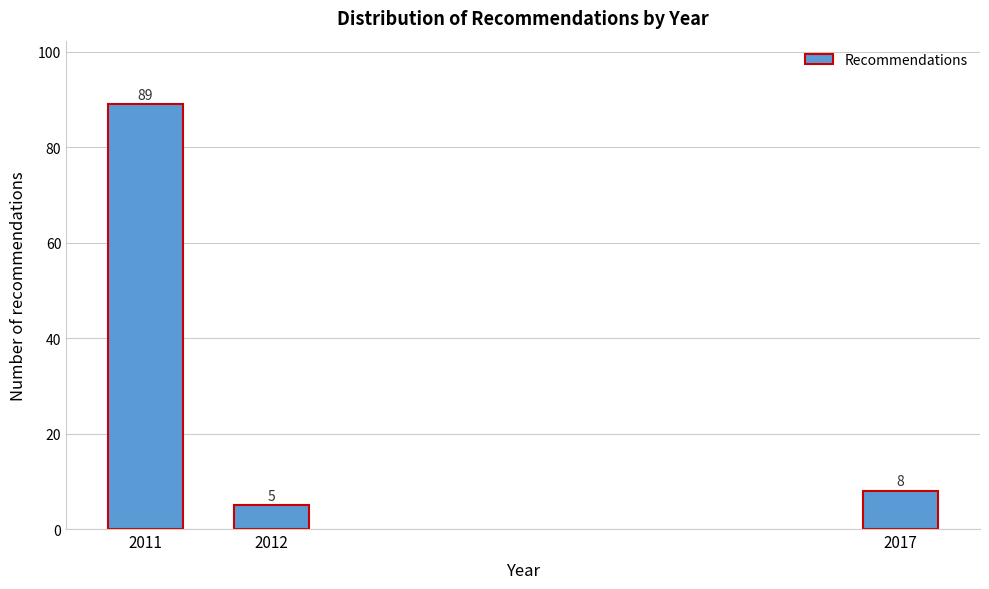

Reading left to right, extract all data points from this chart.

2011=89	2012=5	2017=8